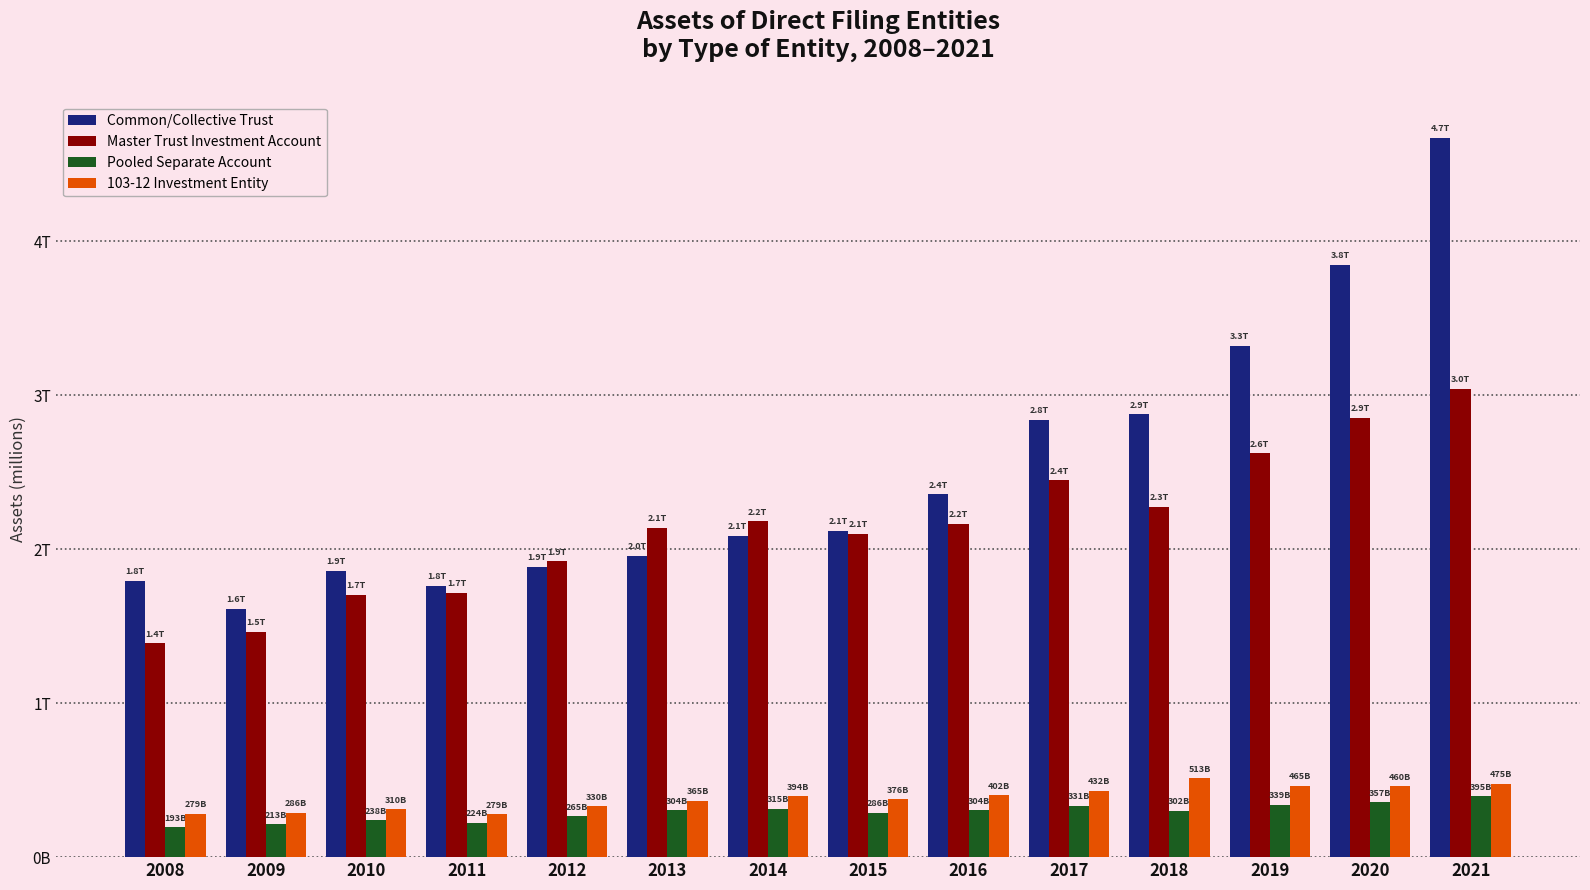

What are all the series names shown in the legend?

Common/Collective Trust, Master Trust Investment Account, Pooled Separate Account, 103-12 Investment Entity